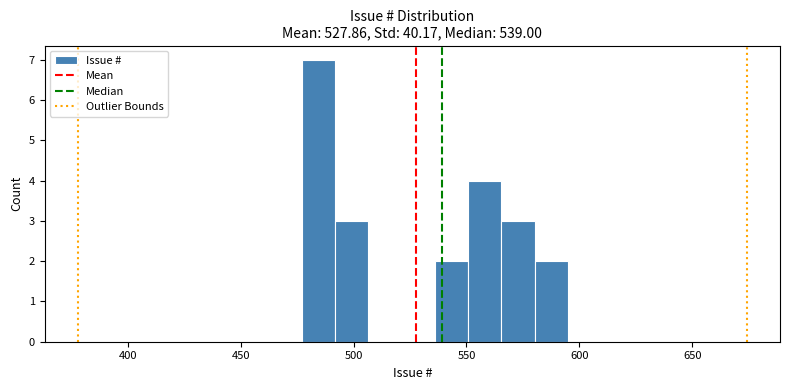

Read against the x-axis, roughly where is the centre of the tallest bar?

485